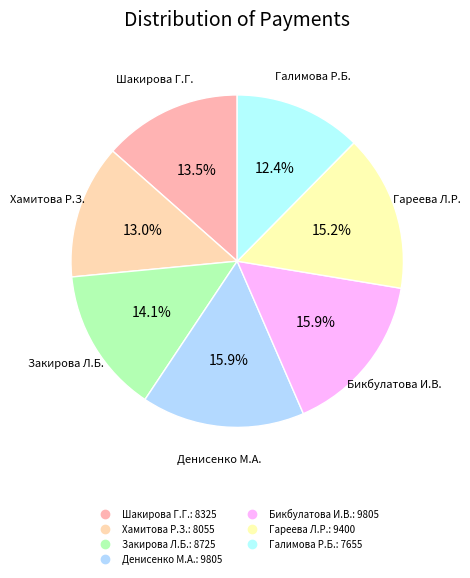

The Закирова Л.Б. slice represents 14% of the pie. True or false?

True